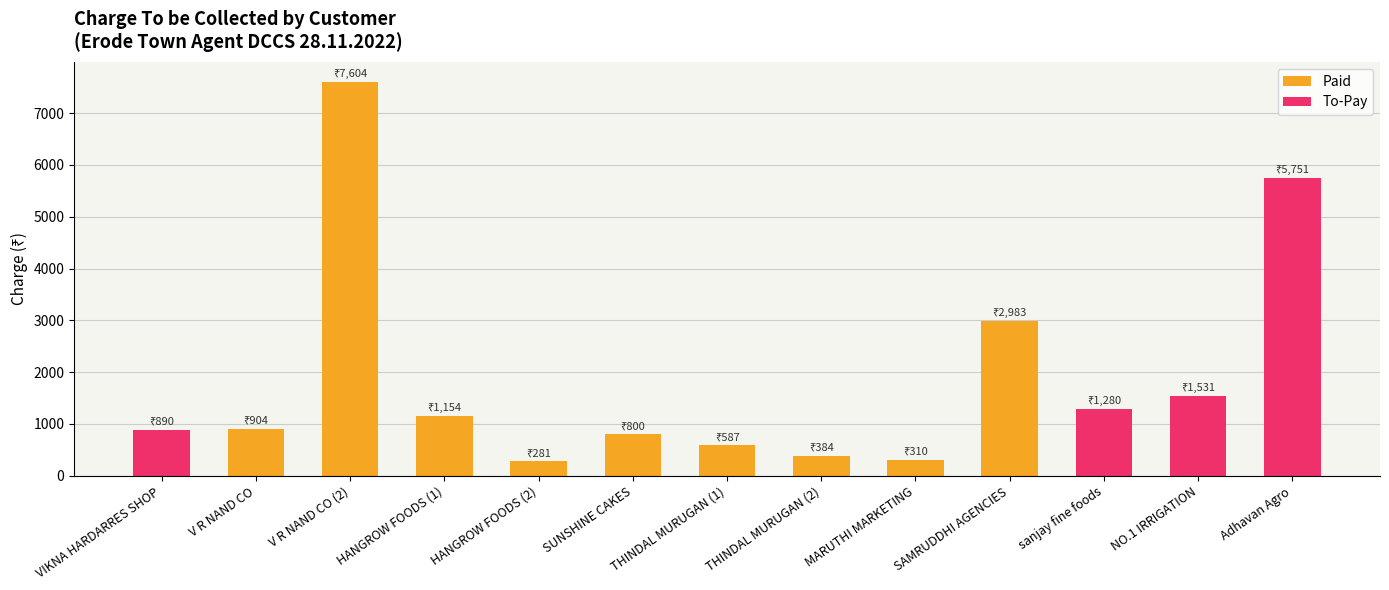

What is the smallest value displayed?

281.0